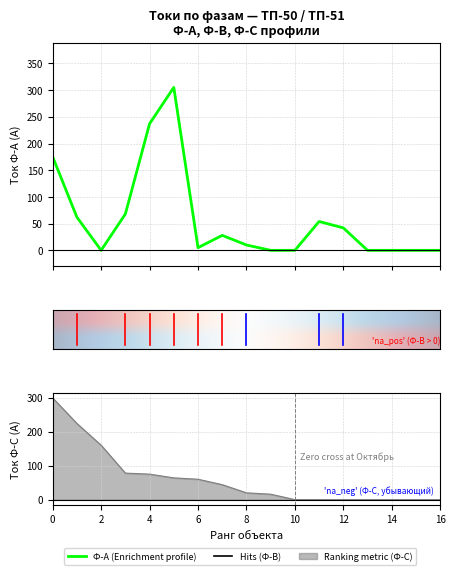

What is the value of the Ф-В point at the 8th from the left?

204